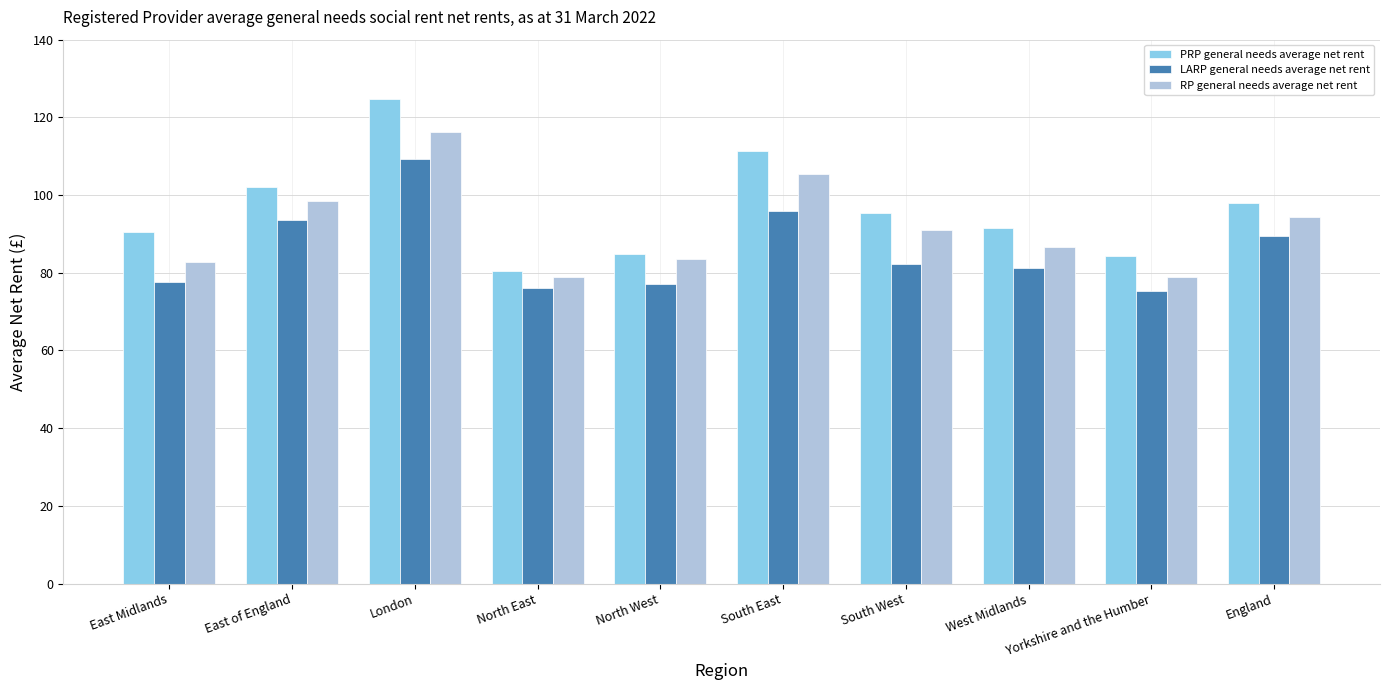

How many bars are there in each group?

3